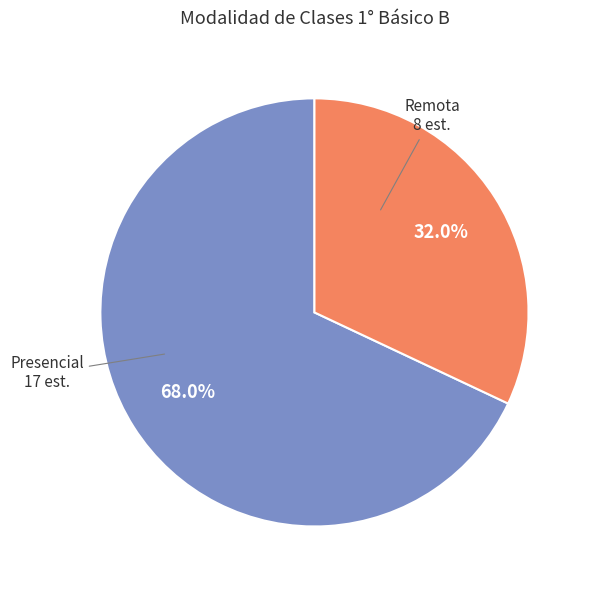

Does any single category account for the majority?

Yes